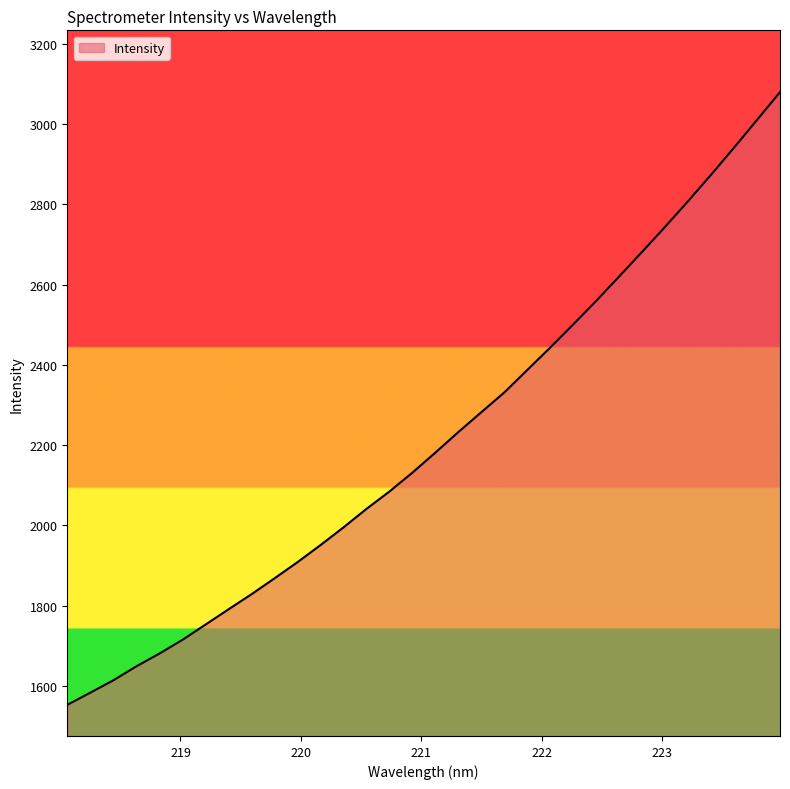

What is the difference between the maximum and minimum values?

1527.4